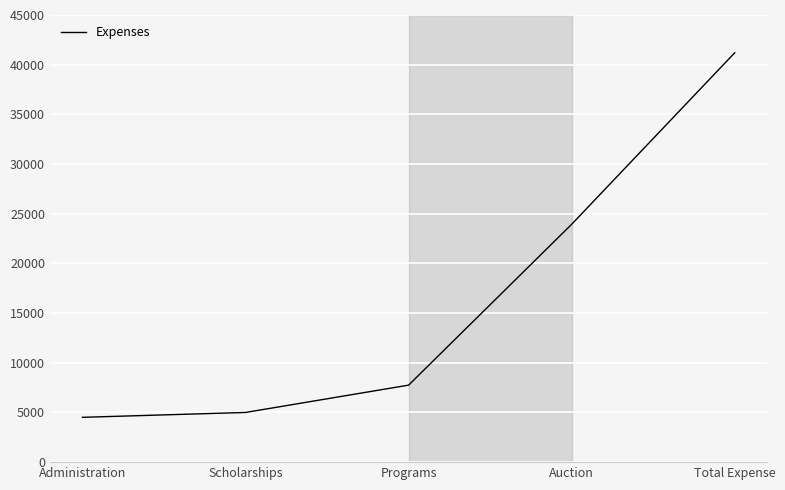

What is the approximate value at Total Expense?

41200